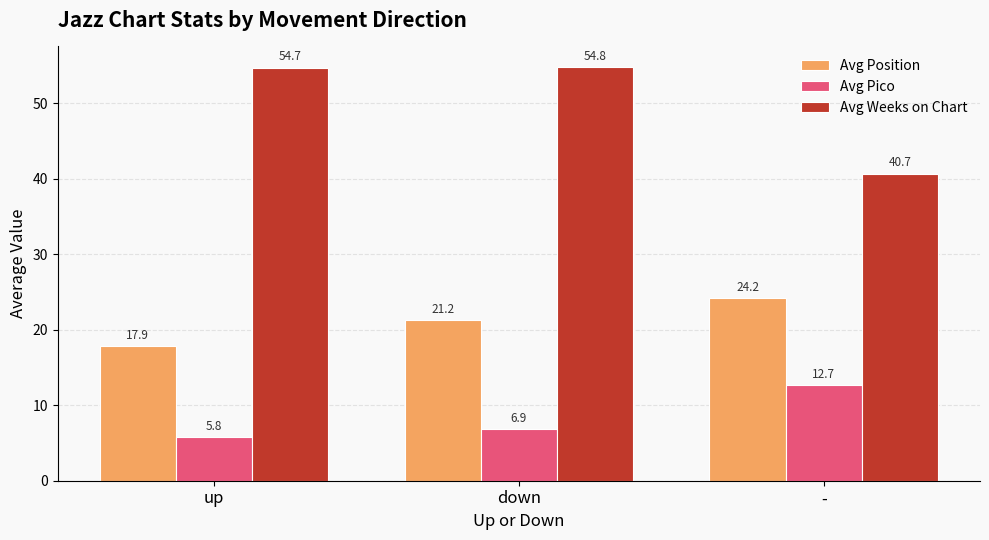

Are the bars grouped side by side (vs. stacked)?

Yes